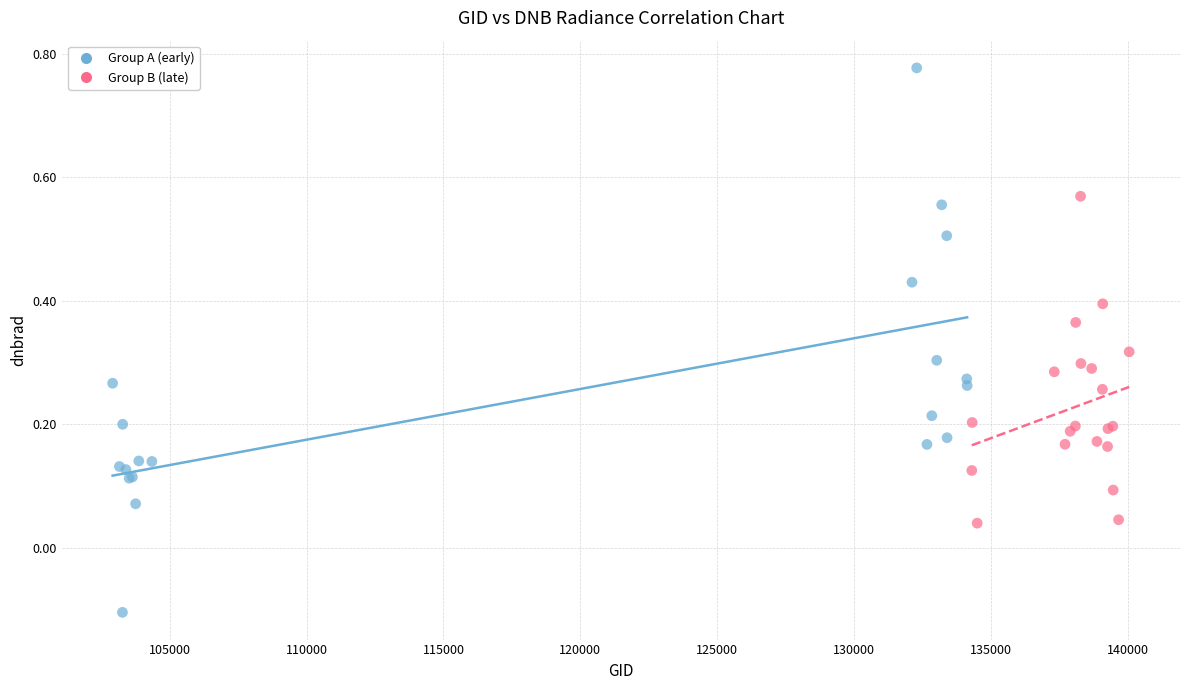

Which series reaches the minimum Y coordinate?

Group A (early)